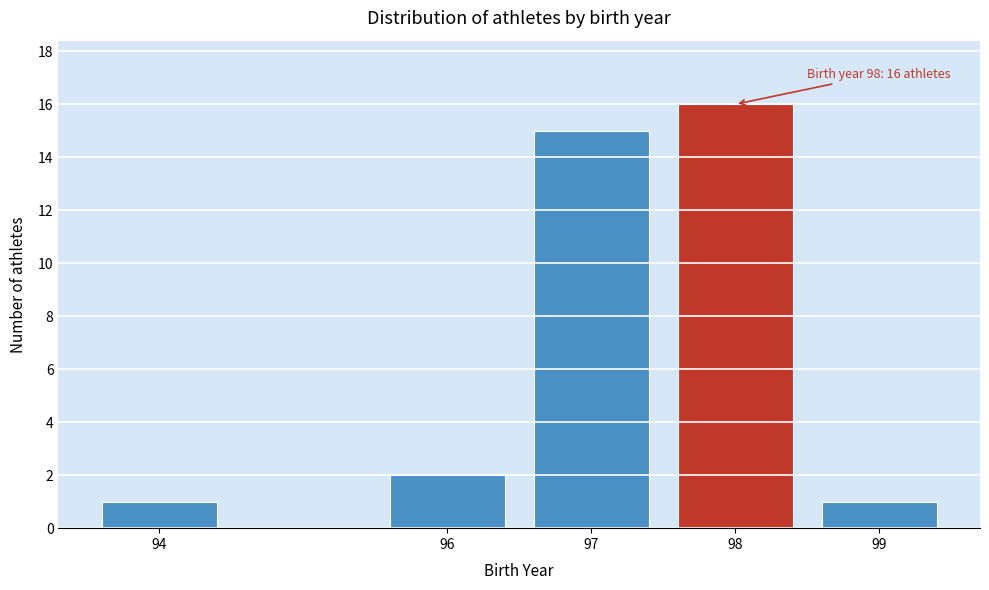

Reading left to right, transcribe all the data shown in this chart.

1	2	15	16	1